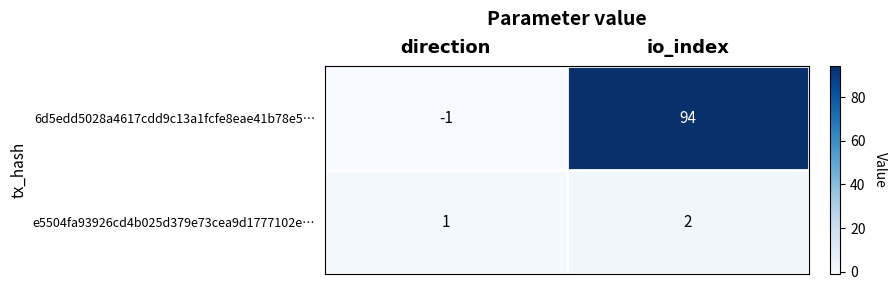

At which category is the sum across all series the highest?

io_index